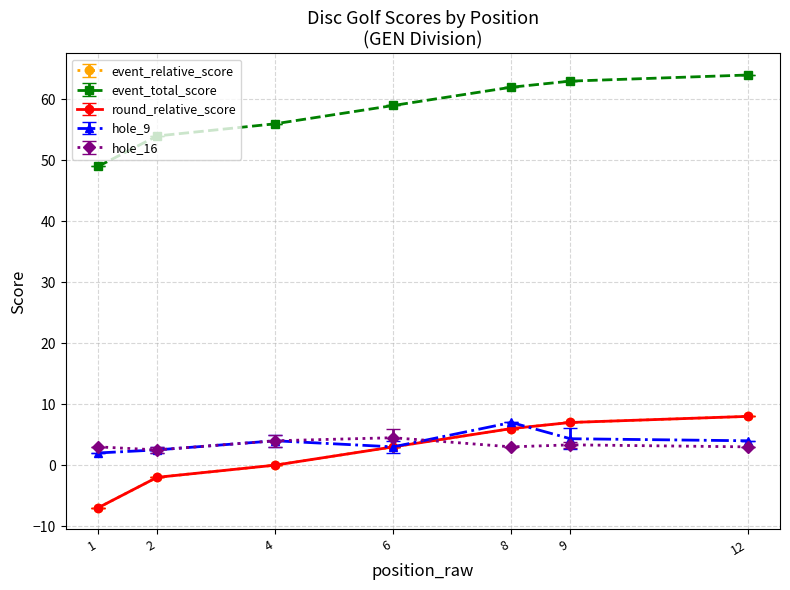

Which category has the lowest value in the event_total_score series?

1